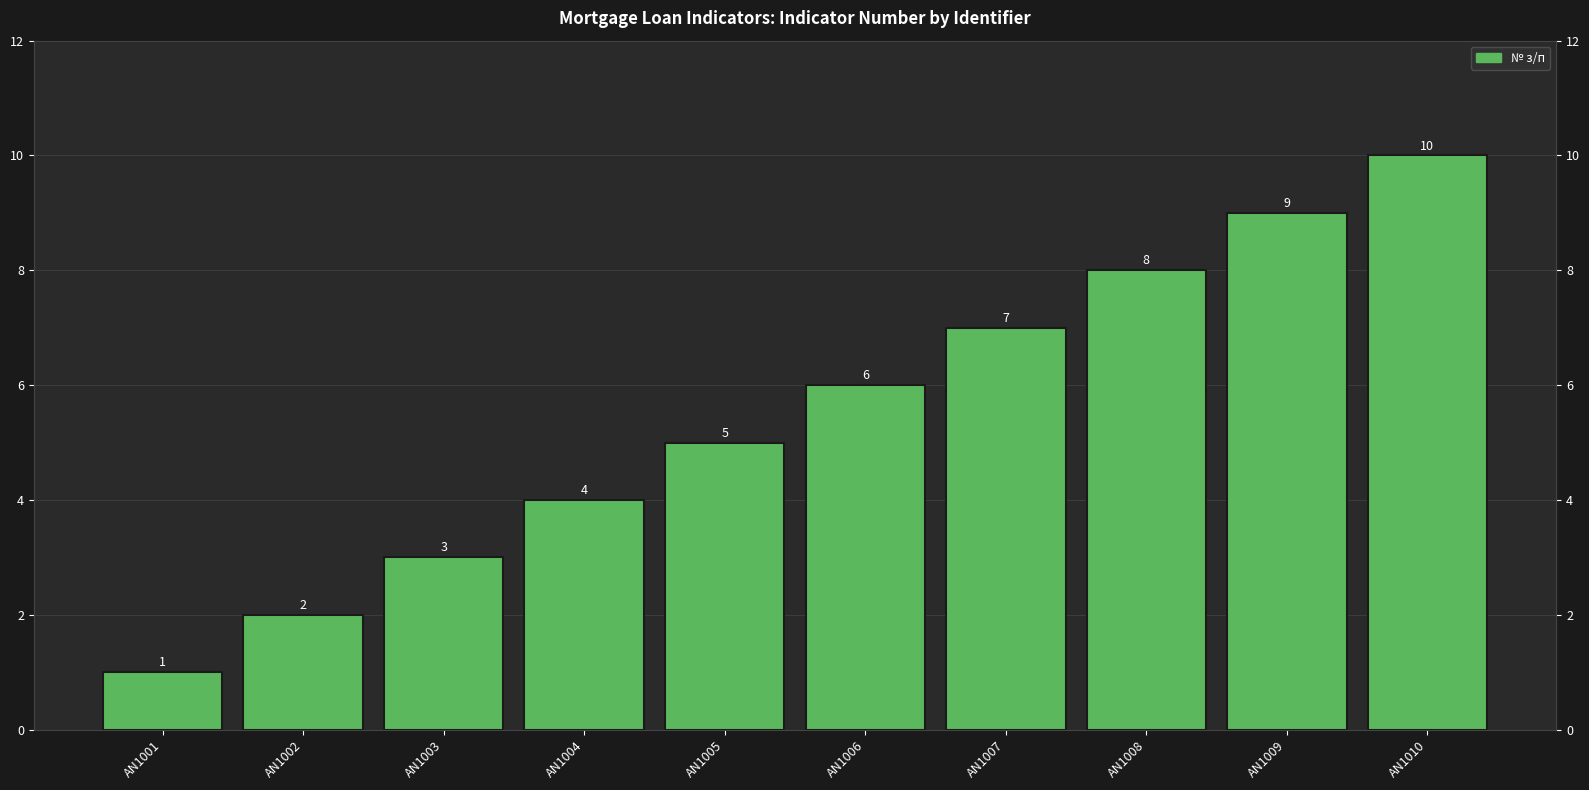

Rank the categories by value from highest to lowest.

AN1010, AN1009, AN1008, AN1007, AN1006, AN1005, AN1004, AN1003, AN1002, AN1001